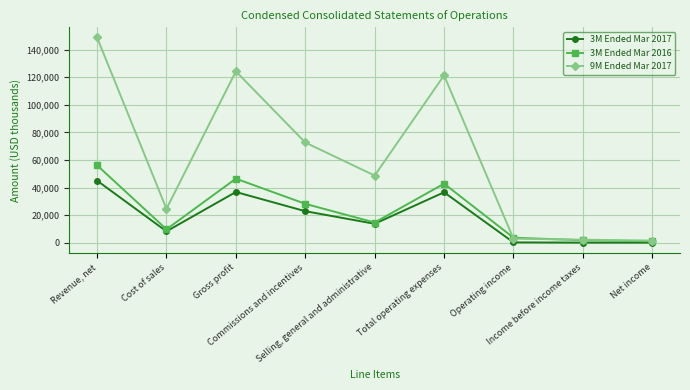

Which series has the largest total across all categories?

9M Ended Mar 2017